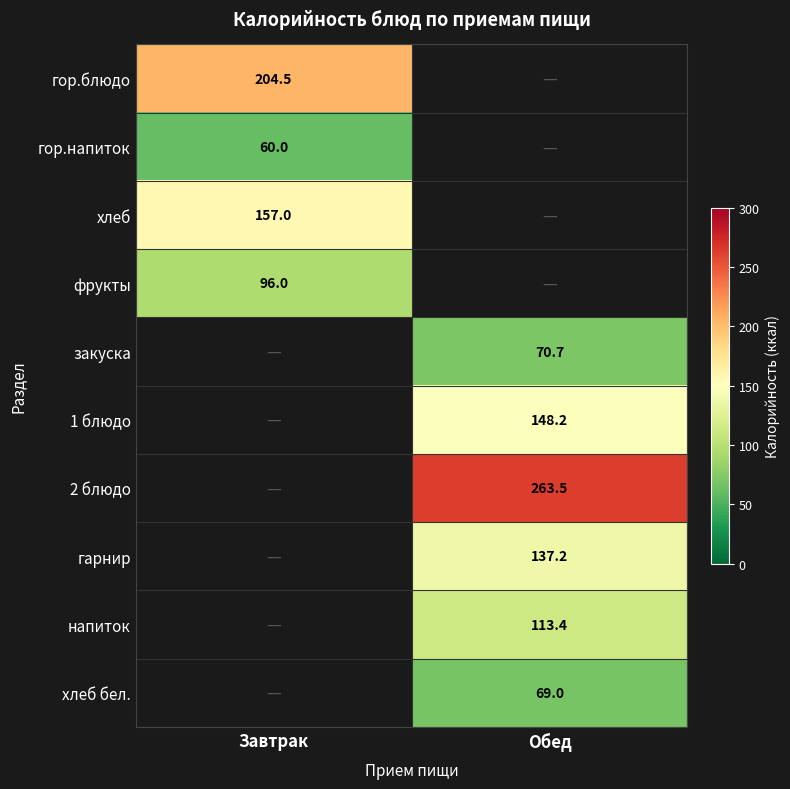

The value of фрукты at Завтрак is 51.8. True or false?

False